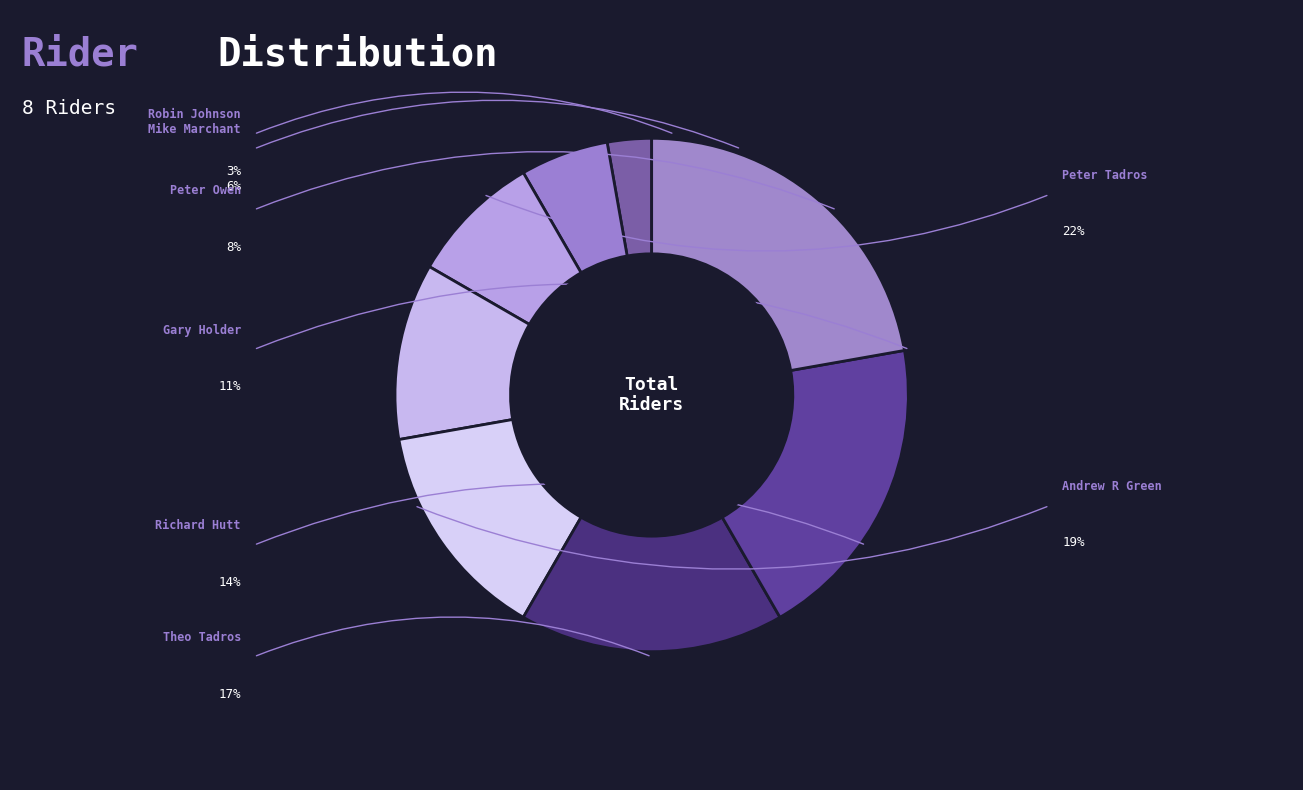

Count the number of slices in the pie.

8